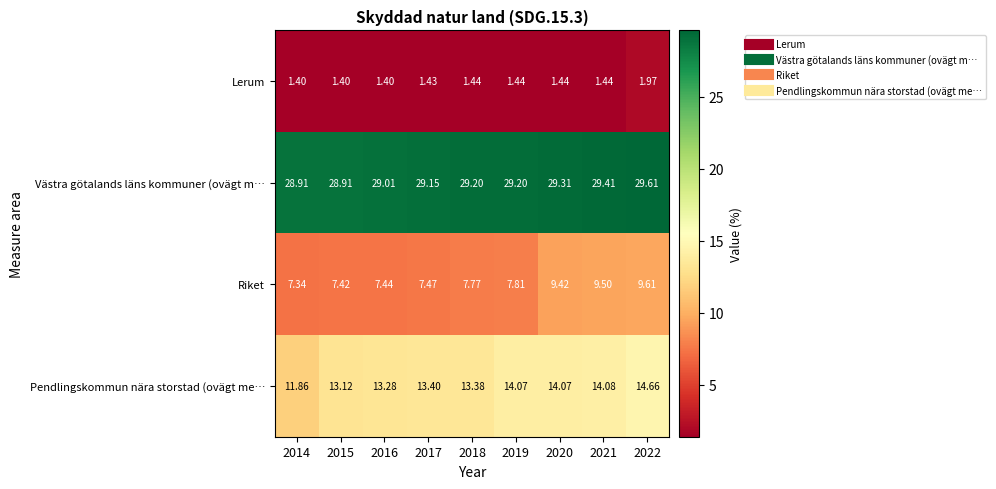

What is the spread (max minus min) of values at 2020?

27.9